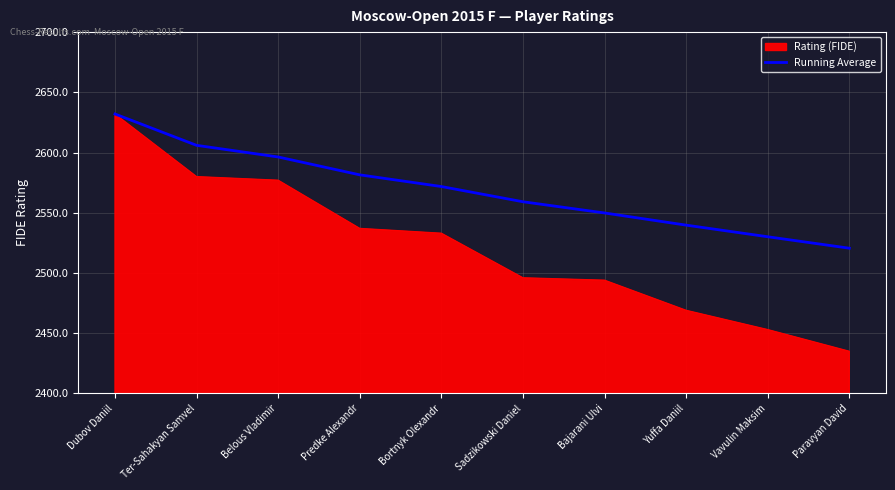

Between Ter-Sahakyan Samvel and Paravyan David, which series saw the biggest shift?

Rating (FIDE)